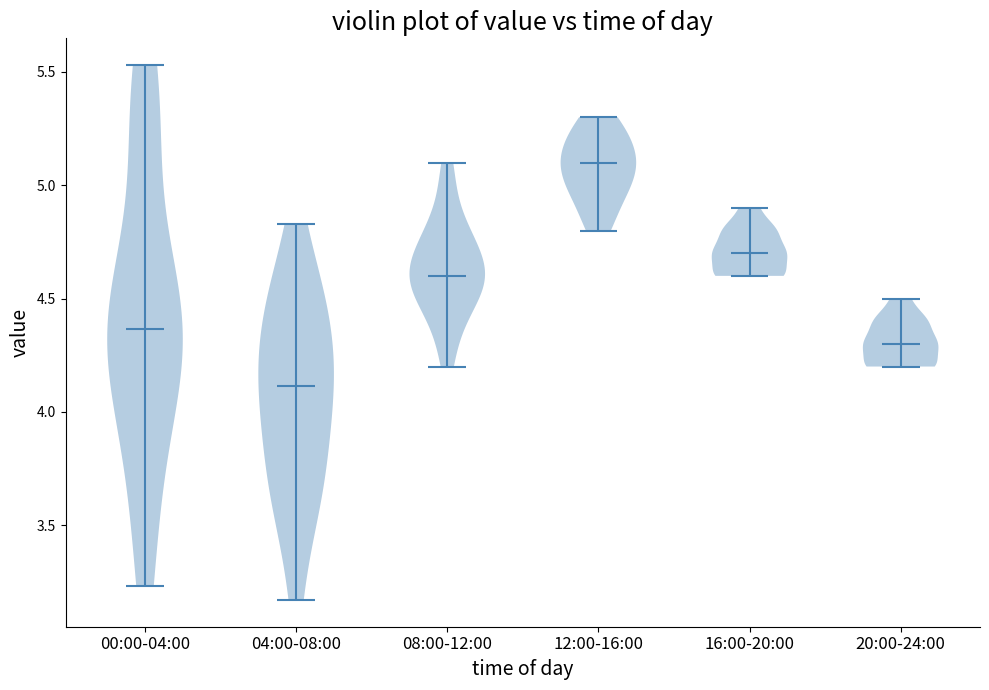

What is the highest point the violin for 12:00-16:00 reaches on the y-axis? The values are not printed on the chart, so give them approximately, as read against the axis.

5.30